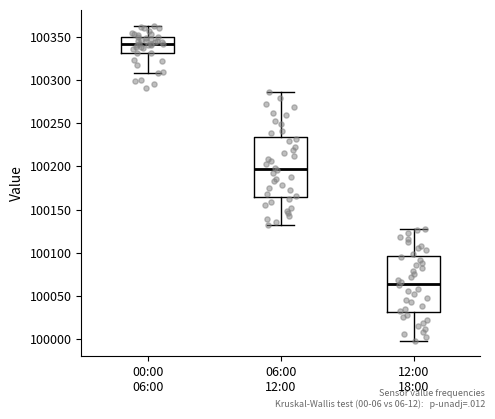

Where does the lower whisker of the box for 00:00 06:00 end on the y-axis? The values are not printed on the chart, so give them approximately, as read against the axis.

100310